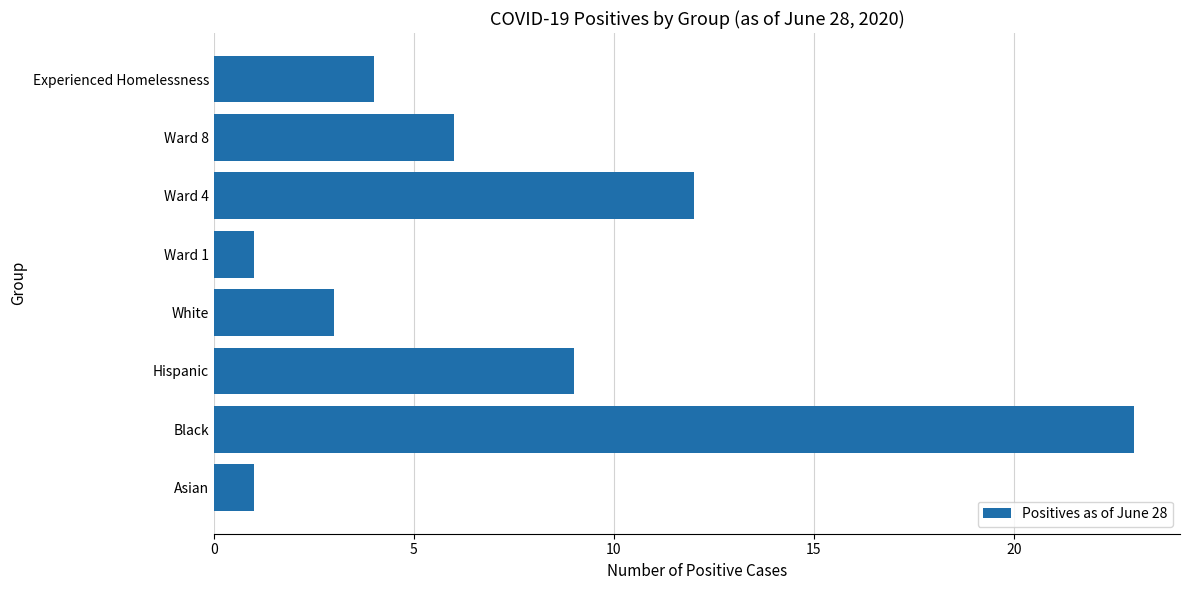

Read the value at Hispanic.

9